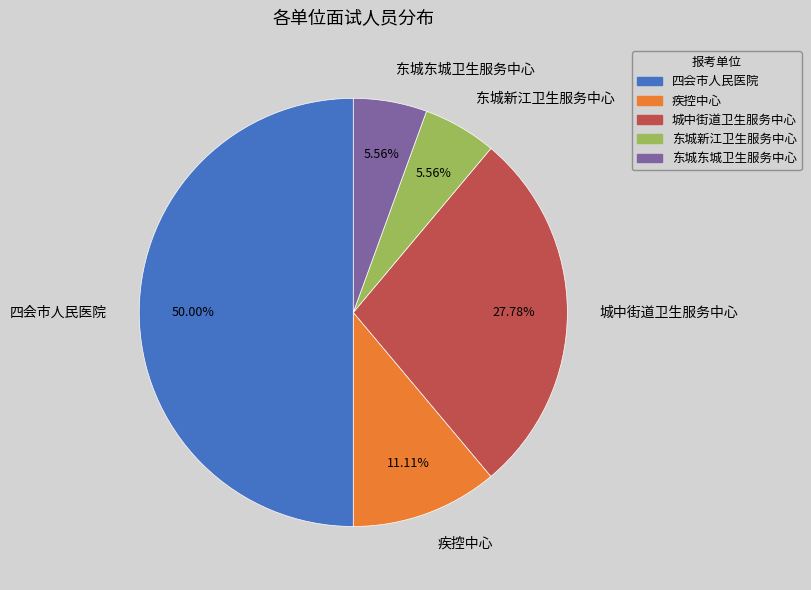

How many segments does this pie chart have?

5